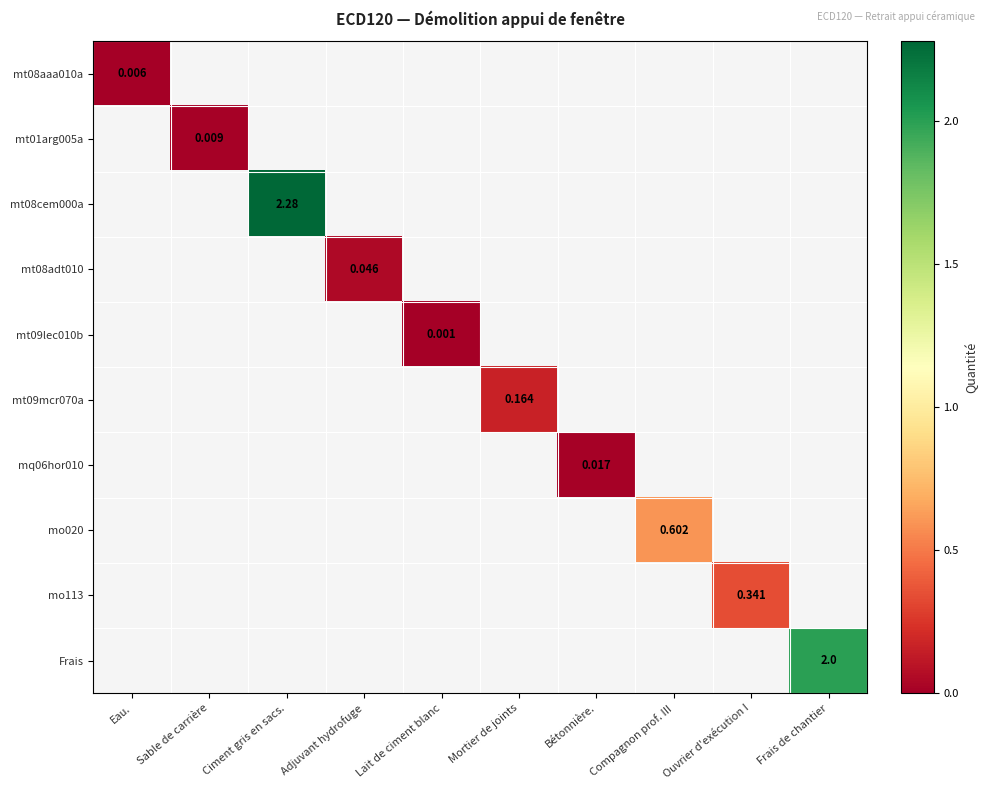

What is the spread (max minus min) of values at Compagnon prof. III?

0.6